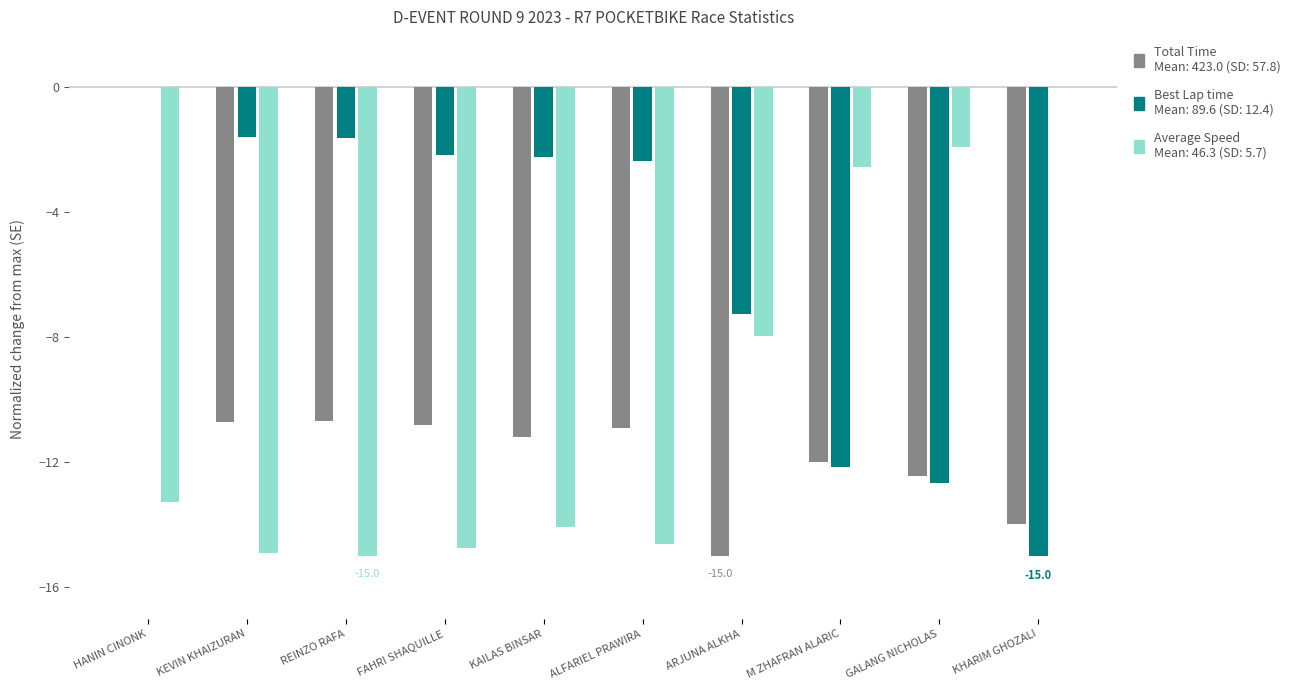

What is the total value across all series at FAHRI SHAQUILLE?

-27.7